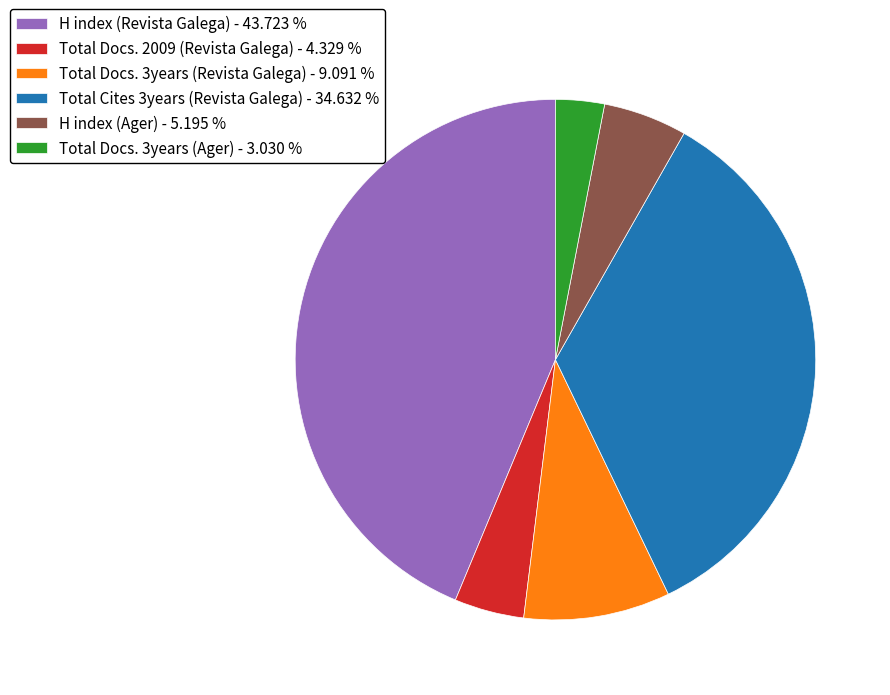

Is Total Cites 3years (Revista Galega) the majority of the pie?

No